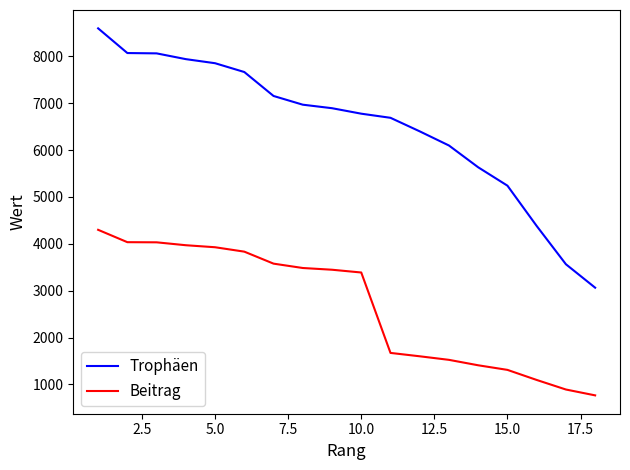

Does the chart have visible grid lines?

No